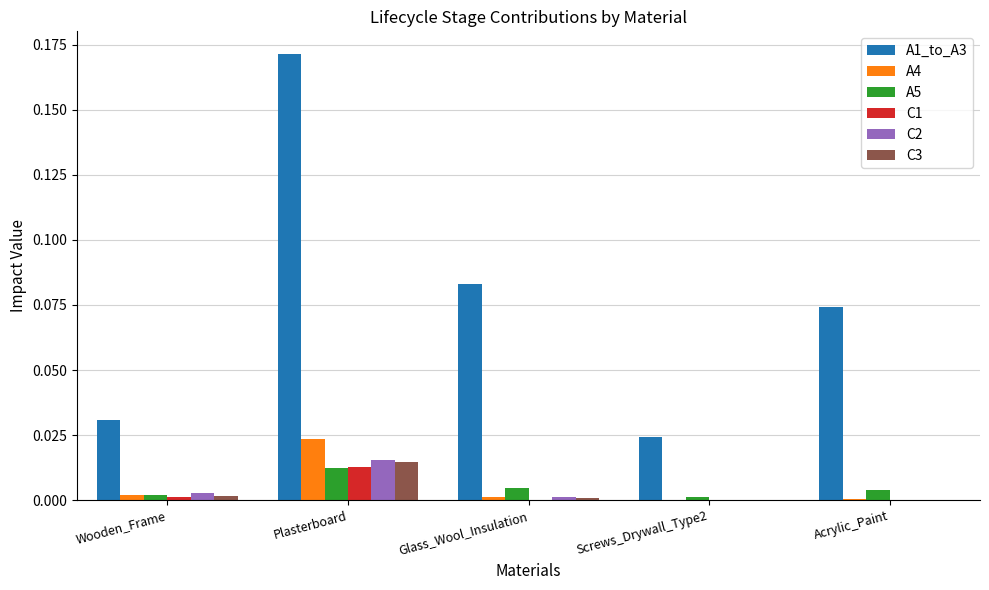

Which label corresponds to the largest value in the chart?

Plasterboard